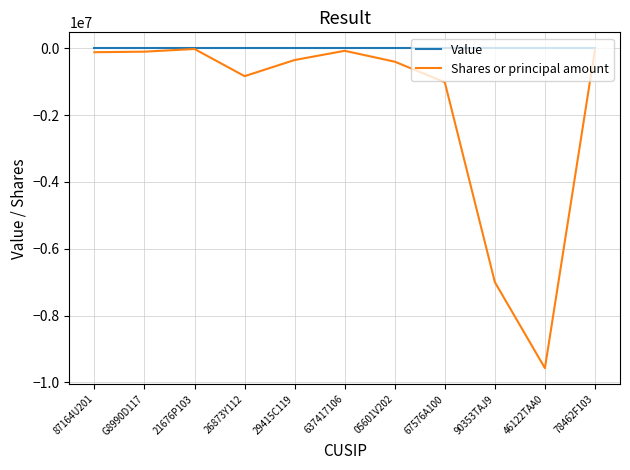

Does the chart have visible grid lines?

Yes